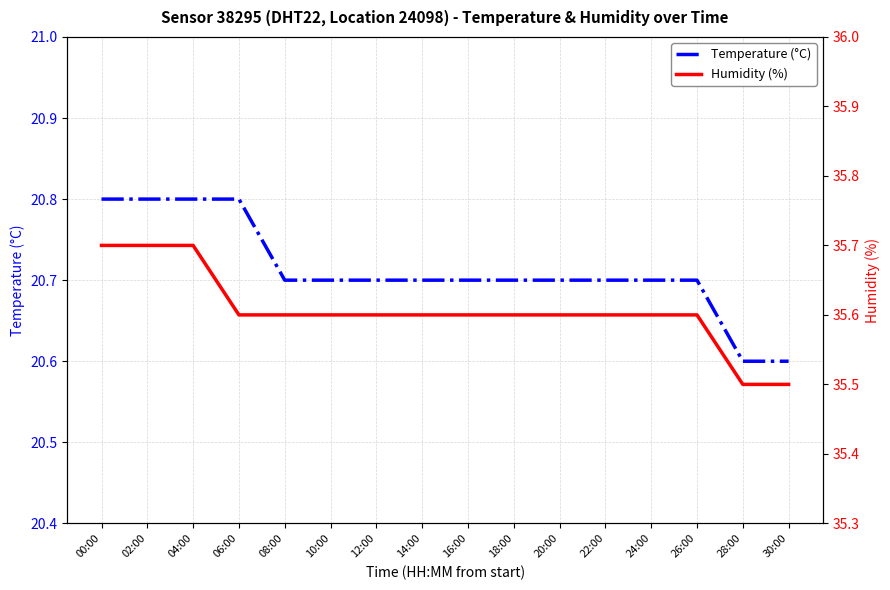

What is the total value across all series at 00:00?

56.5